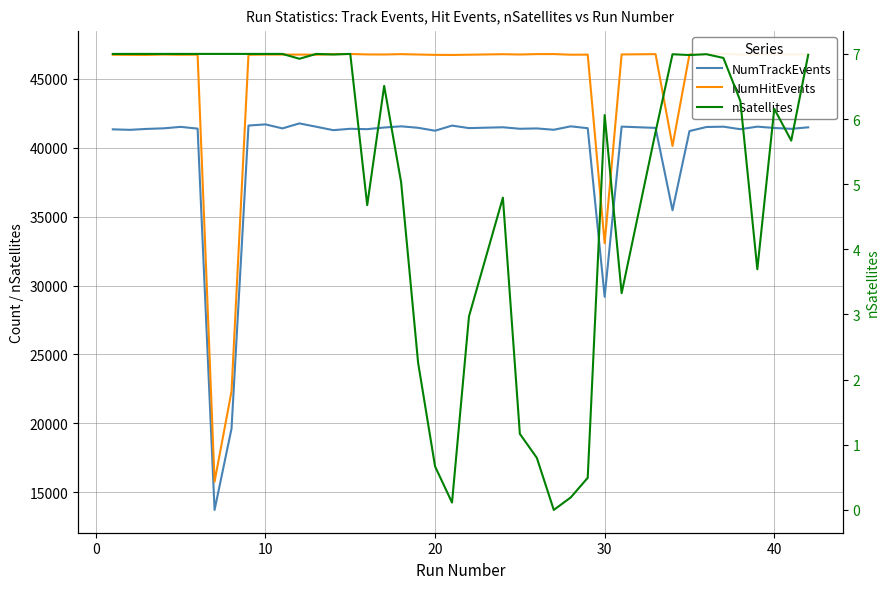

True or false: nSatellites and NumTrackEvents intersect in this chart.

False